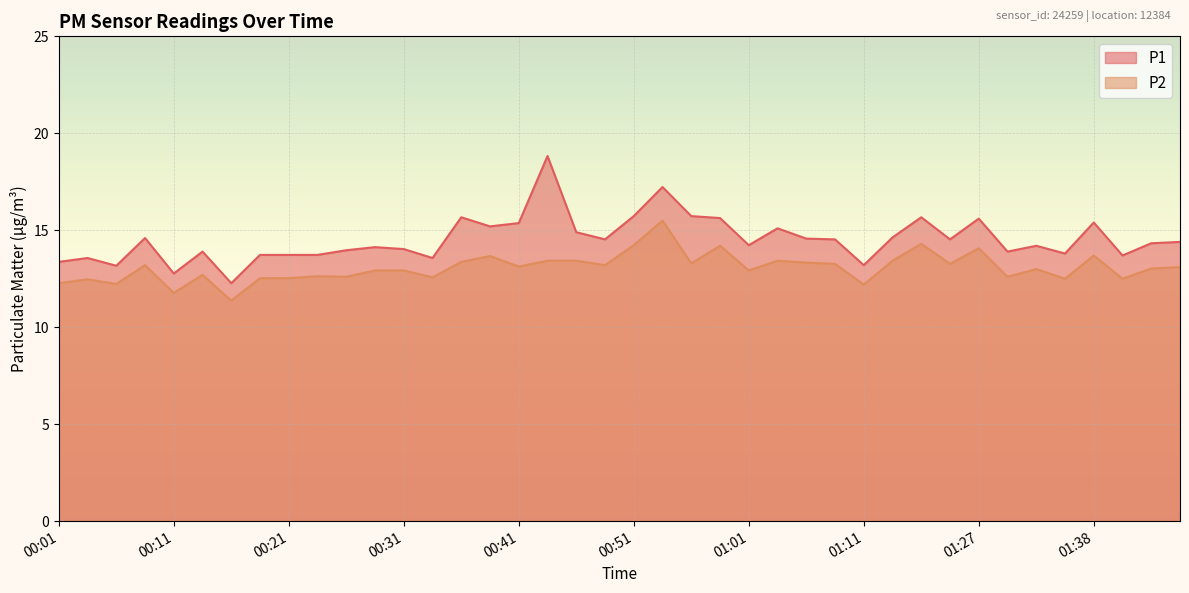

What is the difference between the maximum and minimum values in the P2 series?

4.1